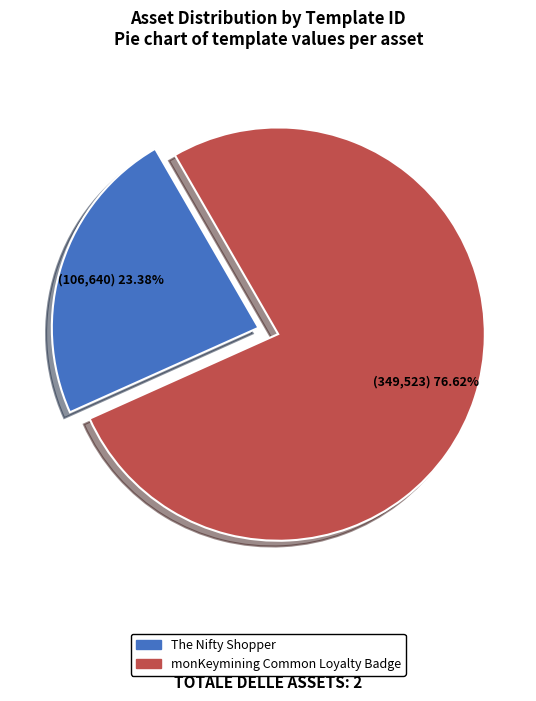

How many segments does this pie chart have?

2